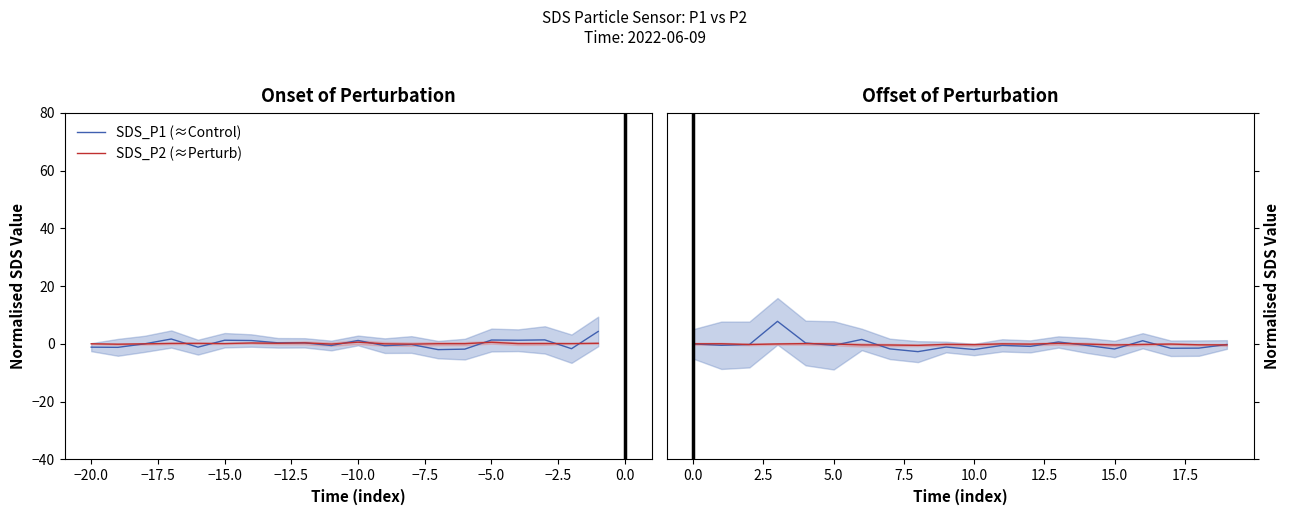

True or false: SDS_P1 (≈Control) and SDS_P2 (≈Perturb) cross at least once.

True